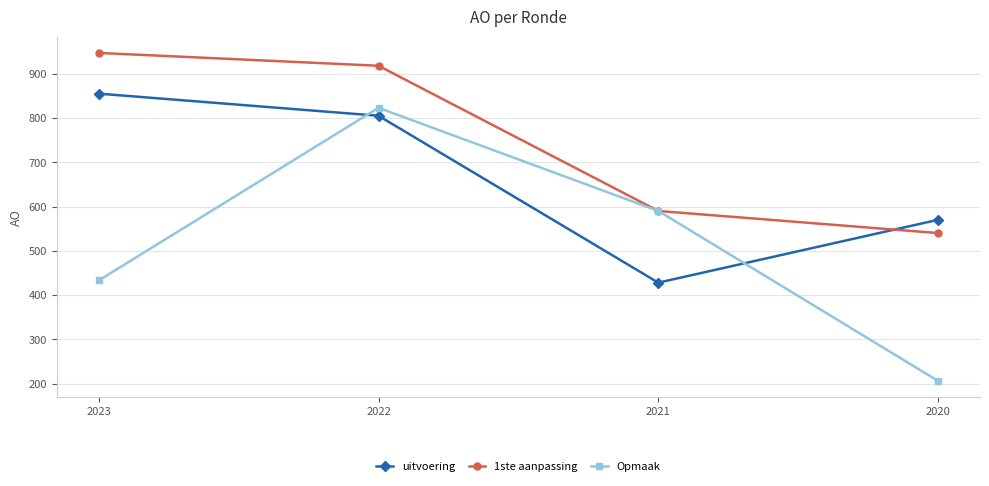

What is the minimum value shown in the chart?

206